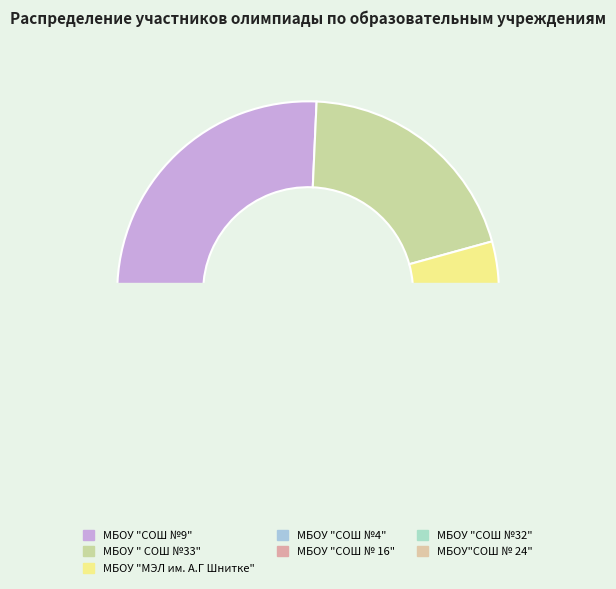

How much of the chart is everything except МБОУ "МЭЛ им. А.Г Шнитке"?

94.3%